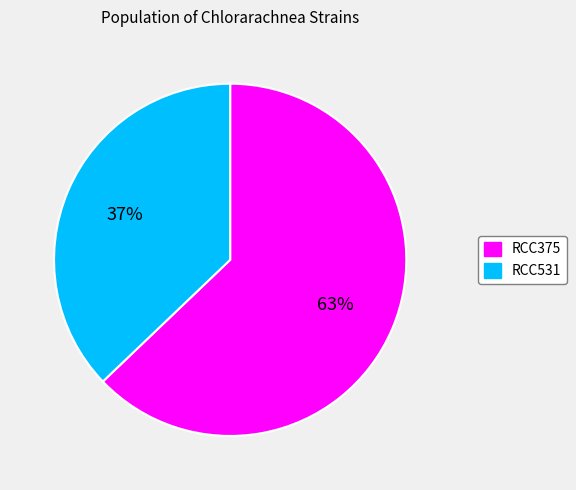

Which slice is the largest?

RCC375